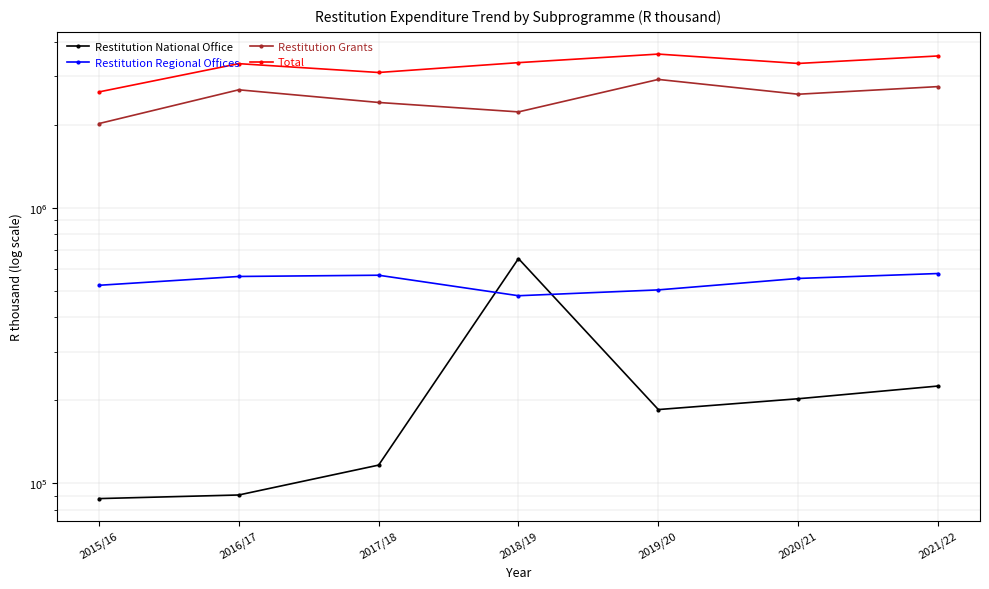

What position from the left is 2016/17?

2